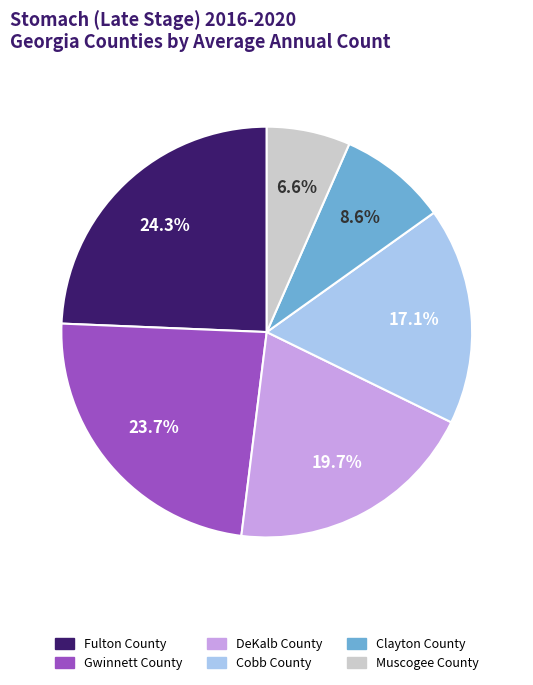

True or false: DeKalb County accounts for 20% of the total.

True